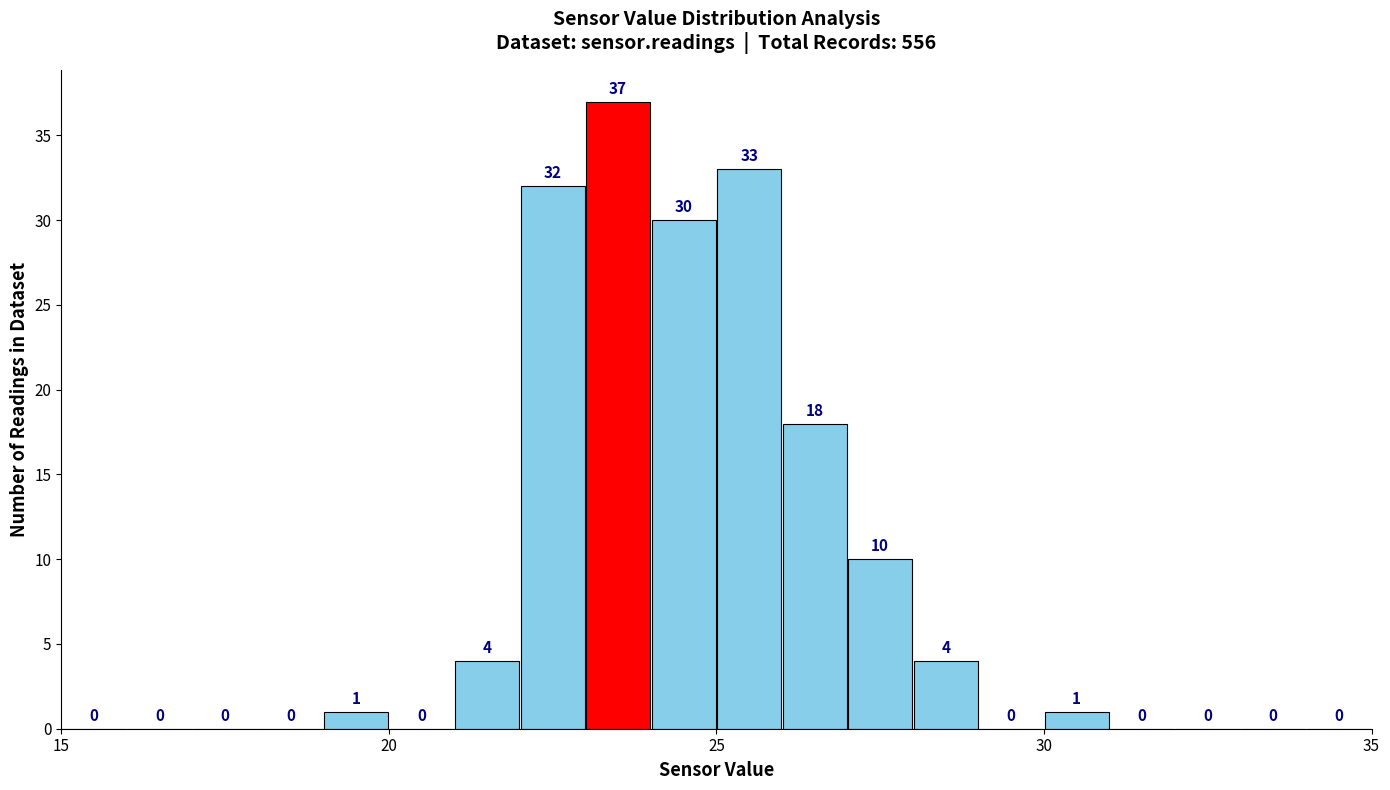

Read against the x-axis, roughly where is the centre of the tallest bar?

23.5